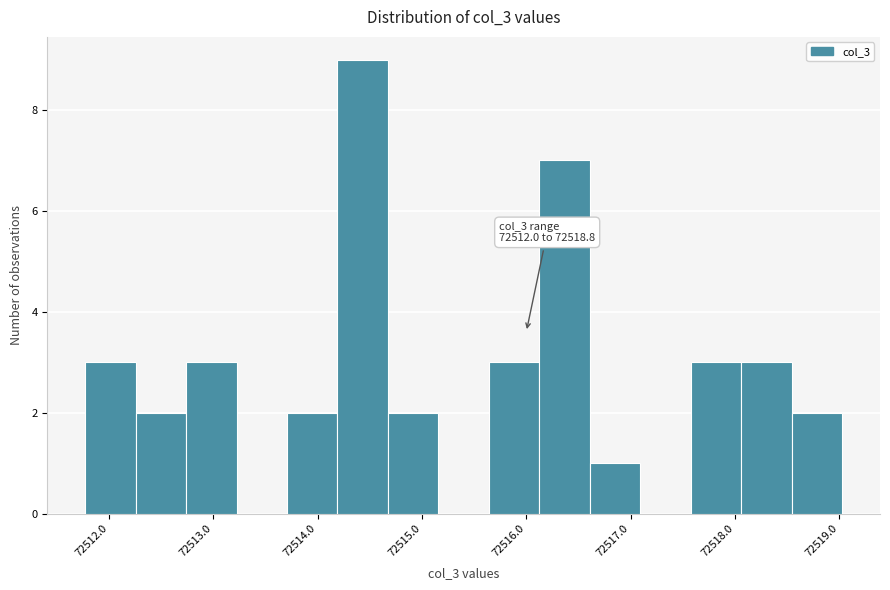

Over which range of the x-axis is the bar tallest?

72514.2 to 72514.7